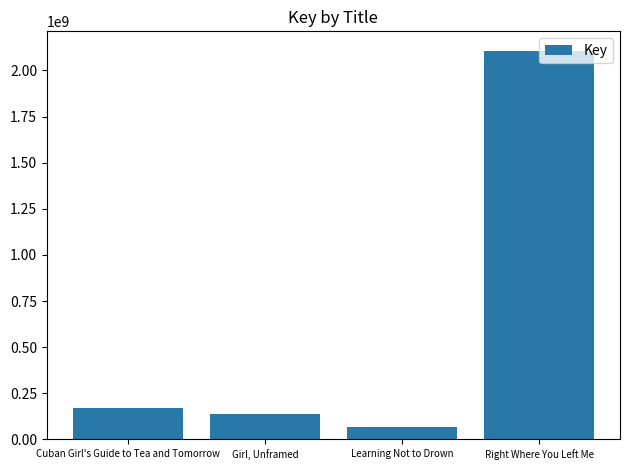

The value at Learning Not to Drown is 64324837. True or false?

True